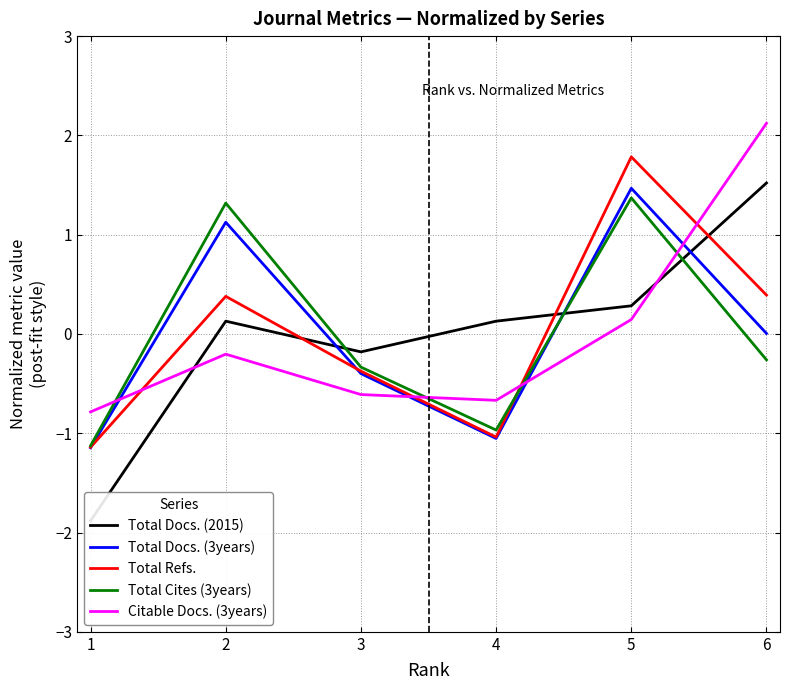

Which has a higher value, 5 or 2?

5